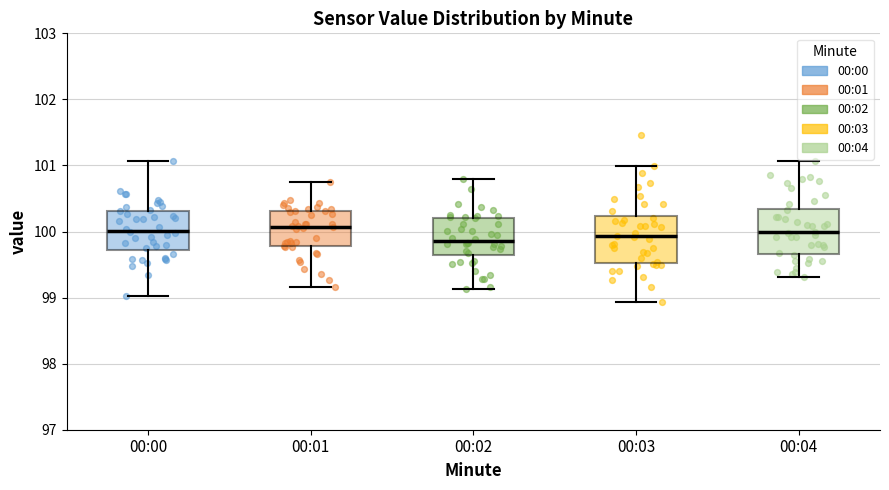

Reading left to right, read every box against the y-axis: the position of its median line, the range the box covers, and the ends of its whiskers. The values are not printed on the chart, so give them approximately, as read against the axis.

00:00: median 100.0, box 99.7 to 100.3, whiskers 99.0 to 101.1
00:01: median 100.1, box 99.8 to 100.3, whiskers 99.2 to 100.7
00:02: median 99.9, box 99.6 to 100.2, whiskers 99.1 to 100.8
00:03: median 99.9, box 99.5 to 100.2, whiskers 98.9 to 101.0
00:04: median 100.0, box 99.7 to 100.3, whiskers 99.3 to 101.1